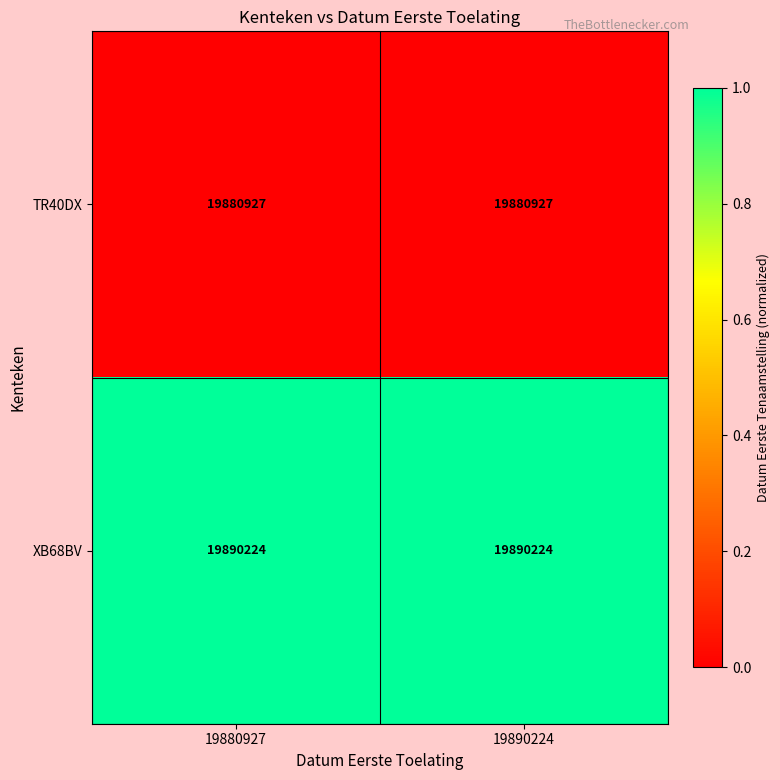

Reading left to right, extract all data points from this chart.

TR40DX: 19880927=19880927	19890224=19880927
XB68BV: 19880927=19890224	19890224=19890224